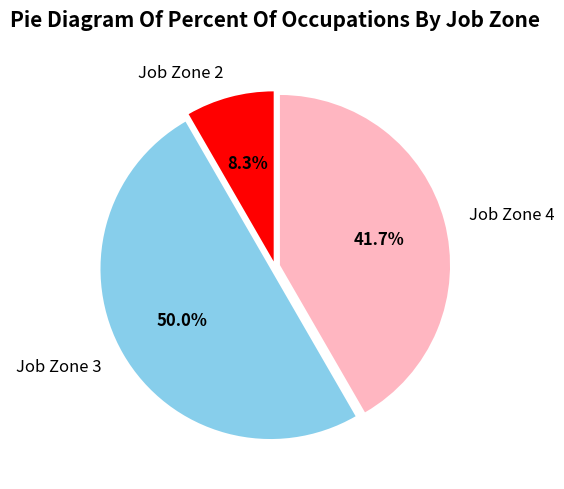

Which slice is the largest?

Job Zone 3